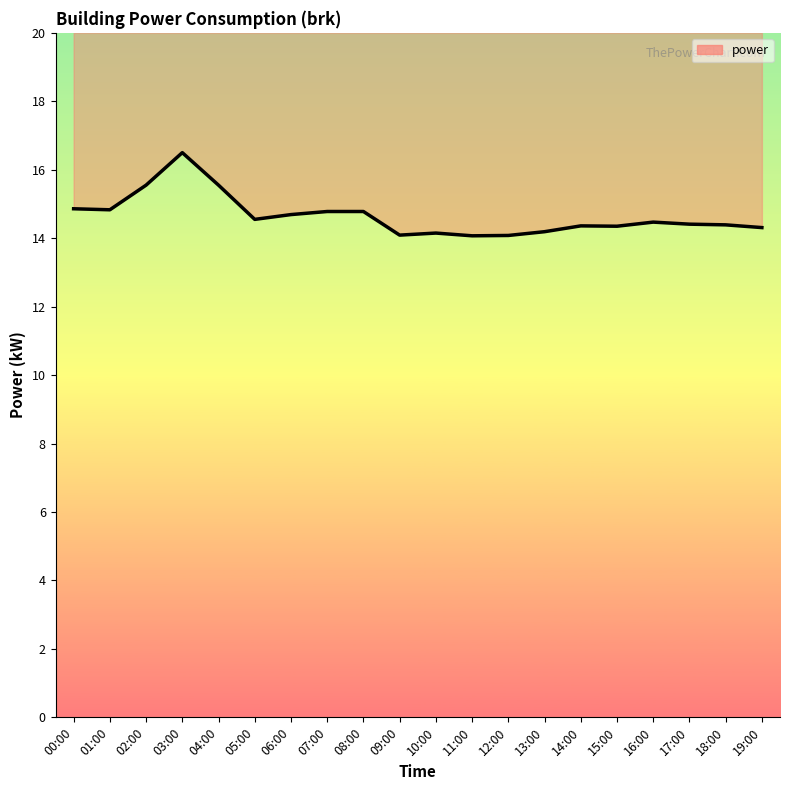

Which has a higher value, 05:00 or 10:00?

05:00